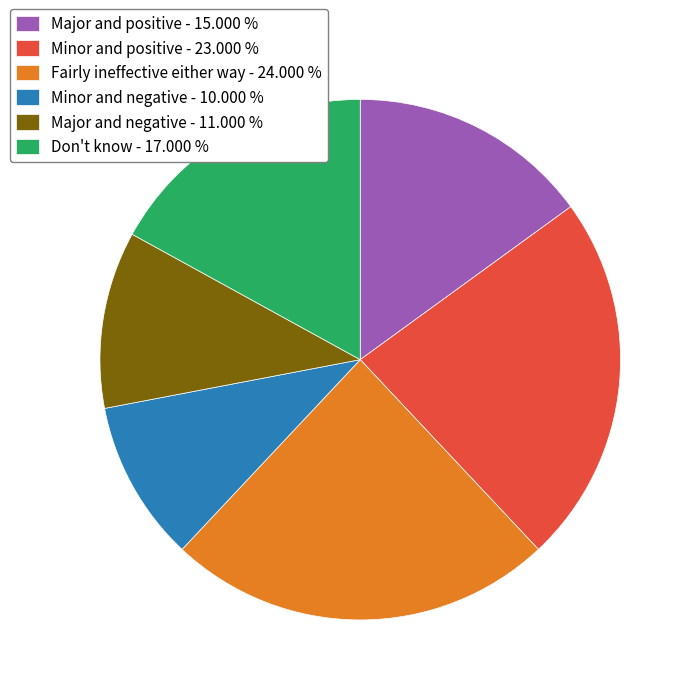

Do Minor and negative - 10.000 % and Don't know - 17.000 % together represent more than half of the pie?

No